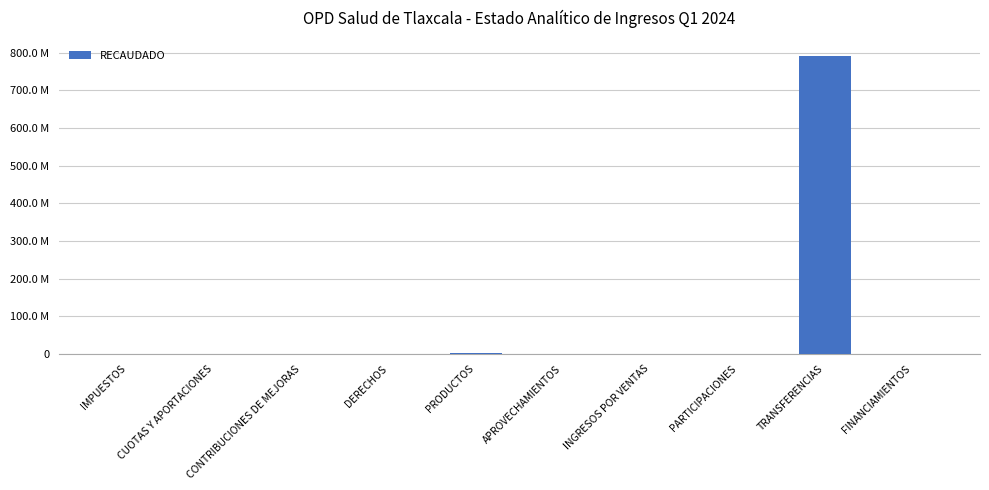

Is it true that the value at DERECHOS is -479471963?

False